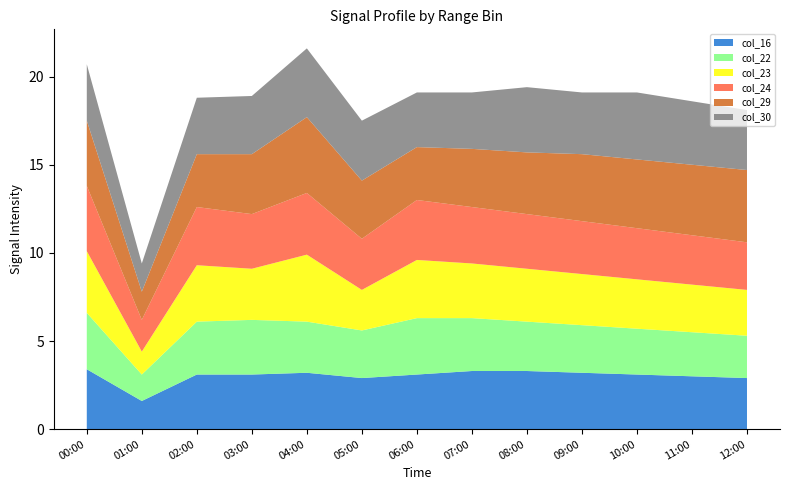

Reading left to right, transcribe all the data shown in this chart.

col_16: 3.4	1.6	3.1	3.1	3.2	2.9	3.1	3.3	3.3	3.2	3.1	3.0	2.9
col_22: 3.2	1.5	3.0	3.1	2.9	2.7	3.2	3.0	2.8	2.7	2.6	2.5	2.4
col_23: 3.5	1.3	3.2	2.9	3.8	2.3	3.3	3.1	3.0	2.9	2.8	2.7	2.6
col_24: 3.7	1.8	3.3	3.1	3.5	2.9	3.4	3.2	3.1	3.0	2.9	2.8	2.7
col_29: 3.7	1.6	3.0	3.4	4.3	3.3	3.0	3.3	3.5	3.8	3.9	4.0	4.1
col_30: 3.2	1.6	3.2	3.3	3.9	3.4	3.1	3.2	3.7	3.5	3.8	3.6	3.4